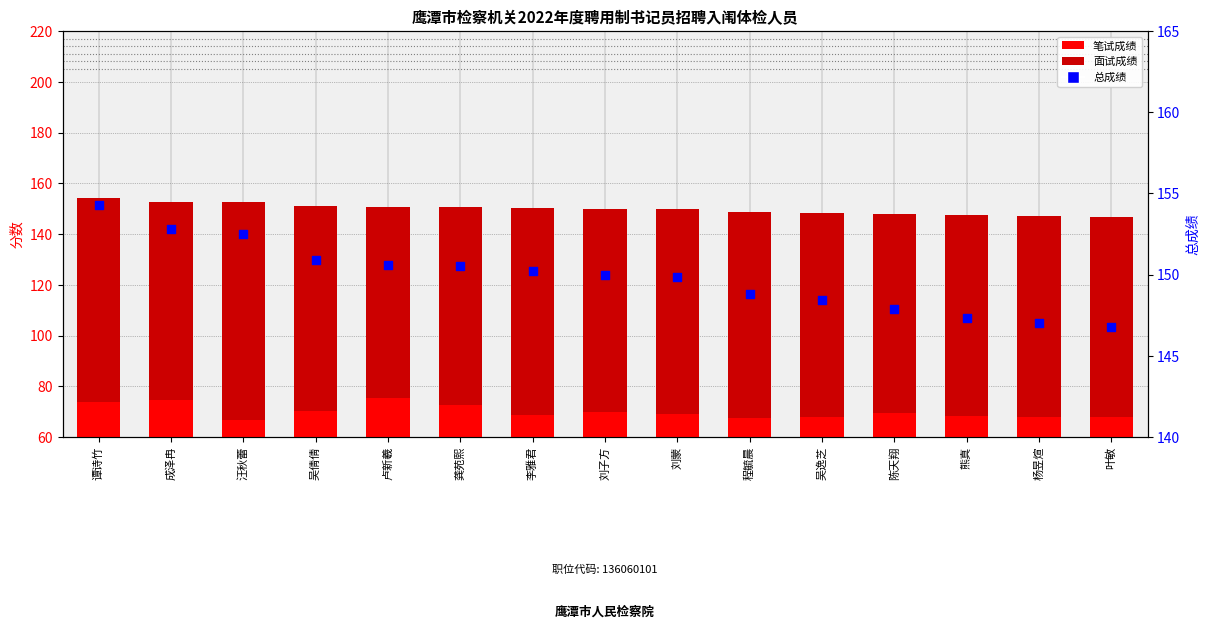

Which series has the largest total across all categories?

总成绩